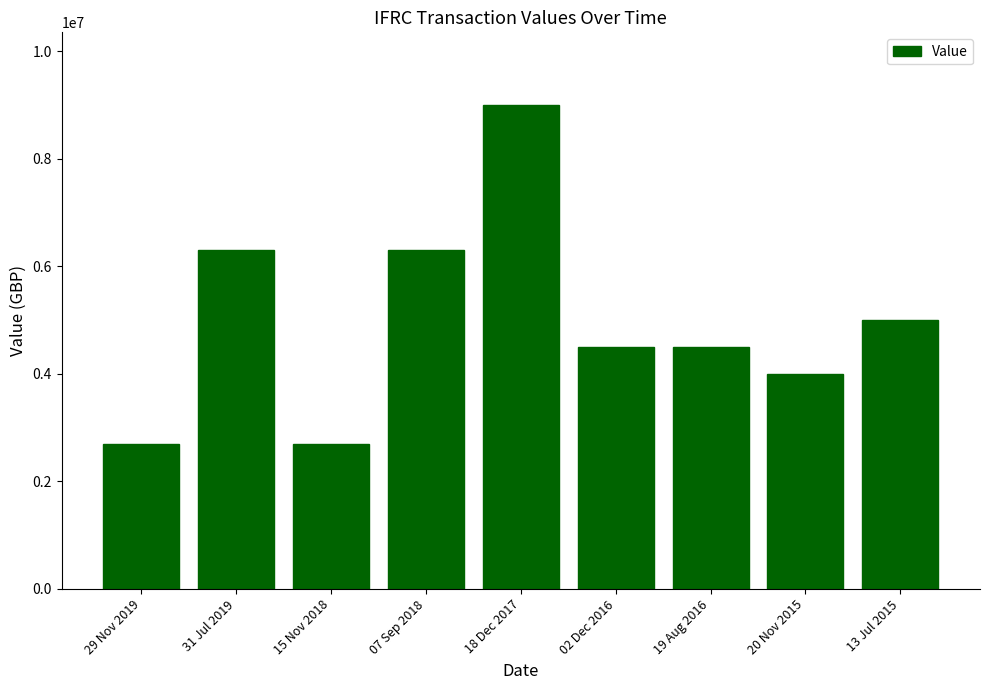

What is the sum of all values?

45000000